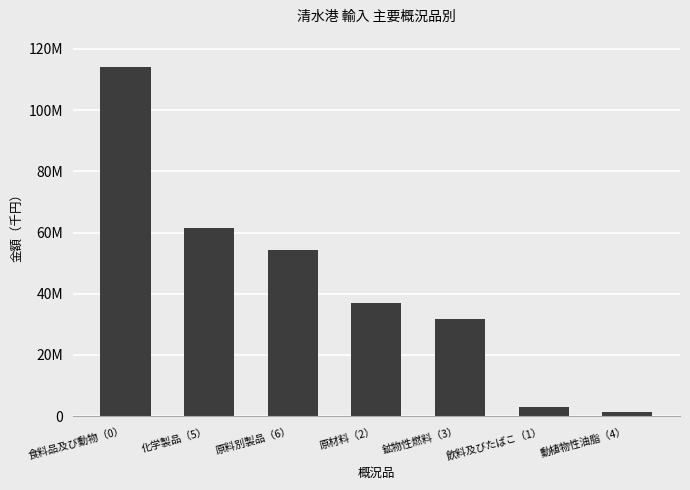

List the labels in order of value, smallest first.

動植物性油脂（4）, 飲料及びたばこ（1）, 鉱物性燃料（3）, 原材料（2）, 原料別製品（6）, 化学製品（5）, 食料品及び動物（0）